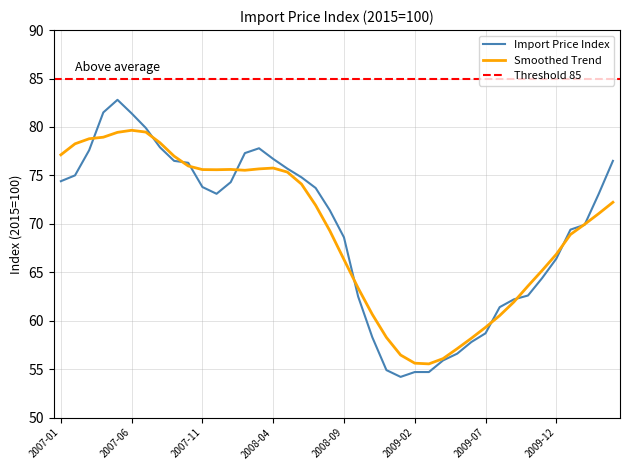

List the labels in order of value, smallest first.

2009-01, 2009-02, 2009-03, 2008-12, 2009-04, 2009-05, 2009-06, 2008-11, 2009-07, 2009-08, 2009-09, 2008-10, 2009-10, 2009-11, 2009-12, 2008-09, 2010-01, 2010-02, 2008-08, 2007-12, 2010-03, 2008-07, 2007-11, 2008-01, 2007-01, 2008-06, 2007-02, 2008-05, 2007-10, 2007-09, 2010-04, 2008-04, 2008-02, 2007-03, 2008-03, 2007-08, 2007-07, 2007-06, 2007-04, 2007-05